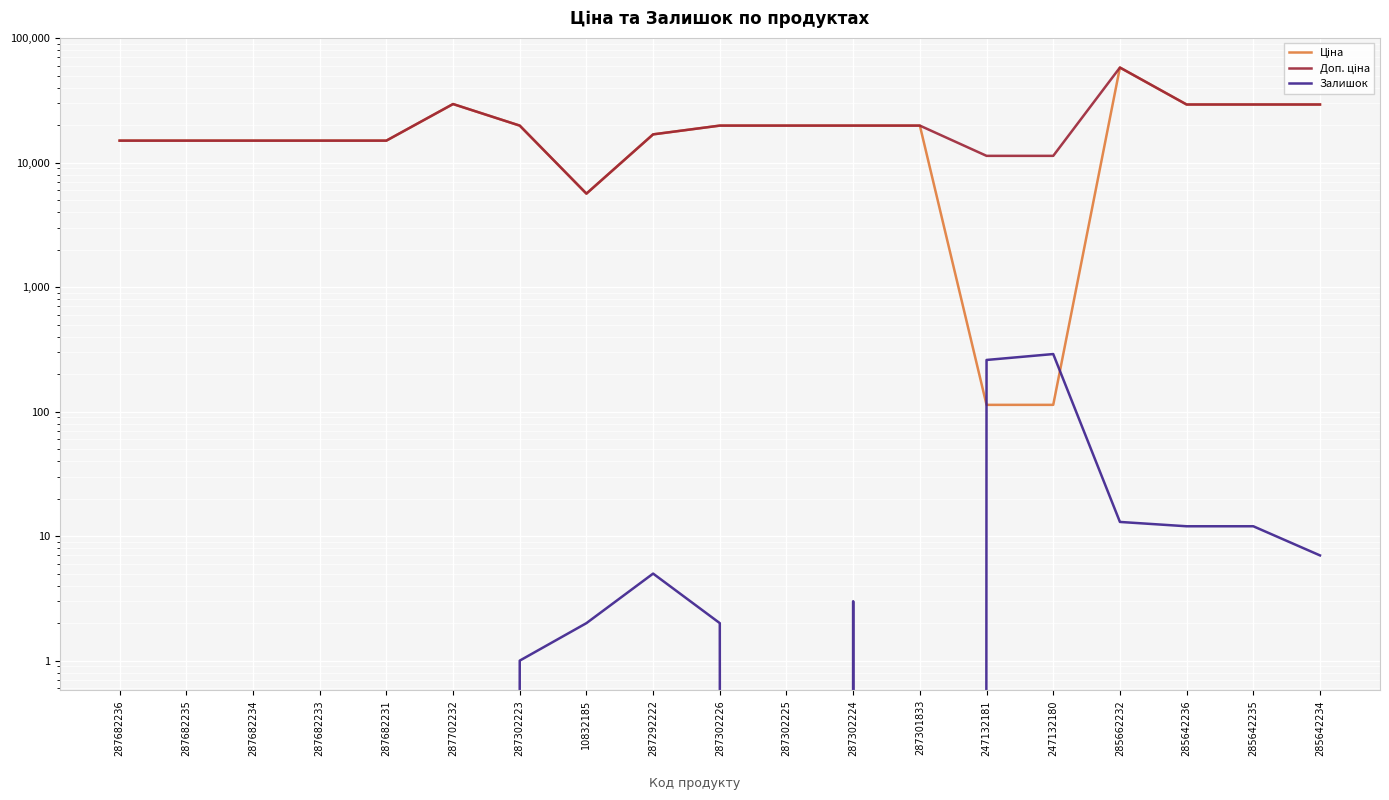

True or false: Залишок and Доп. ціна intersect in this chart.

False